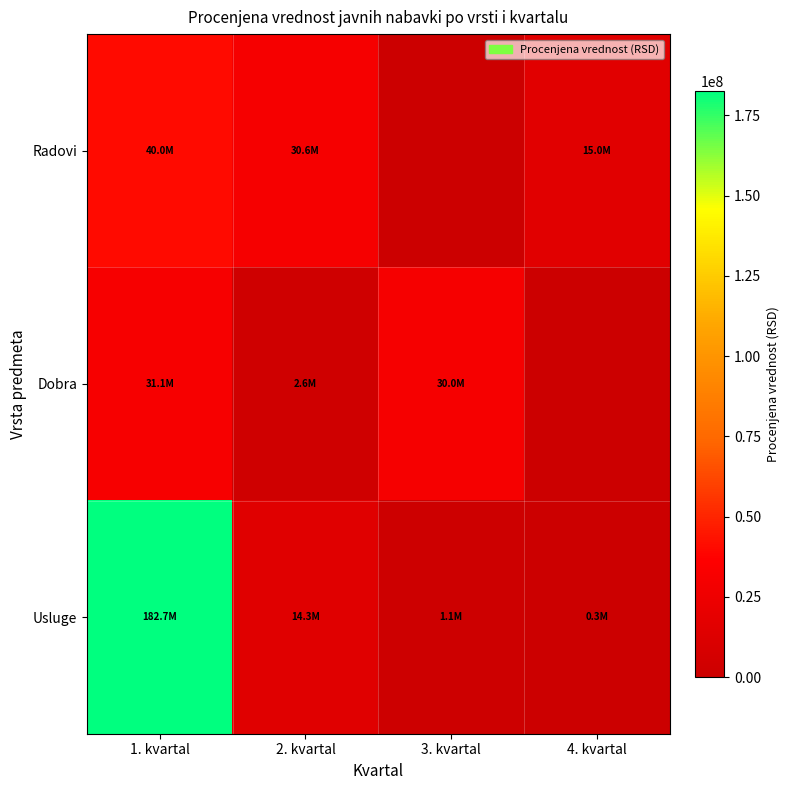

Between 2. kvartal and 3. kvartal, which series saw the biggest shift?

Radovi